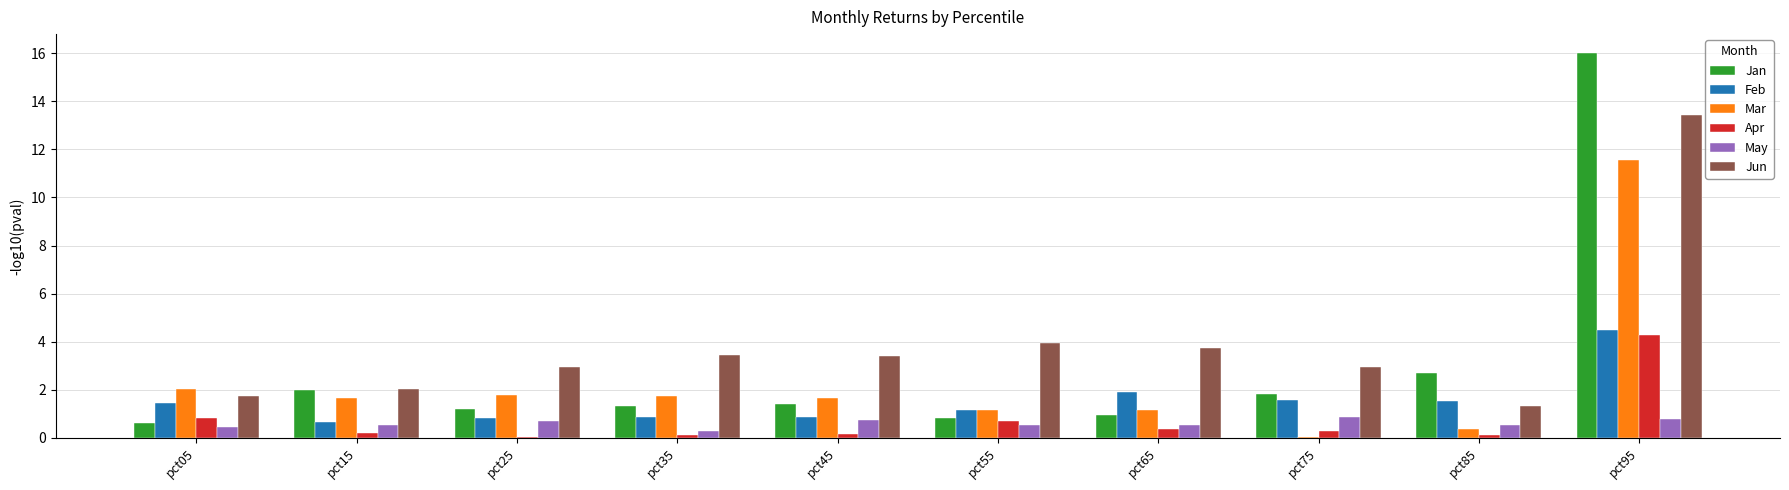

True or false: Jan has a value of 6.6 at pct95.

False